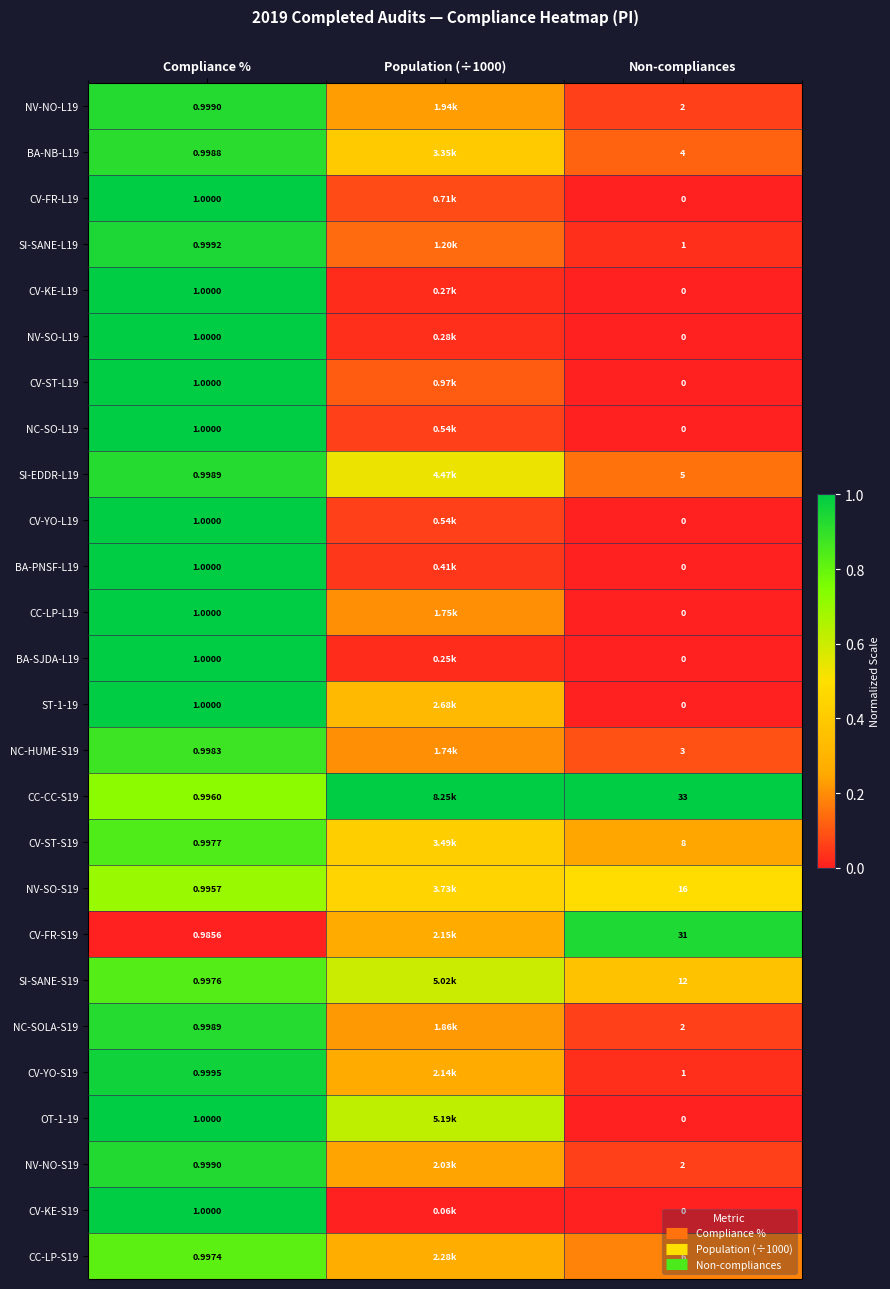

What is the difference between the CC-LP-L19 values at Non-compliances and Population (÷1000)?

0.2